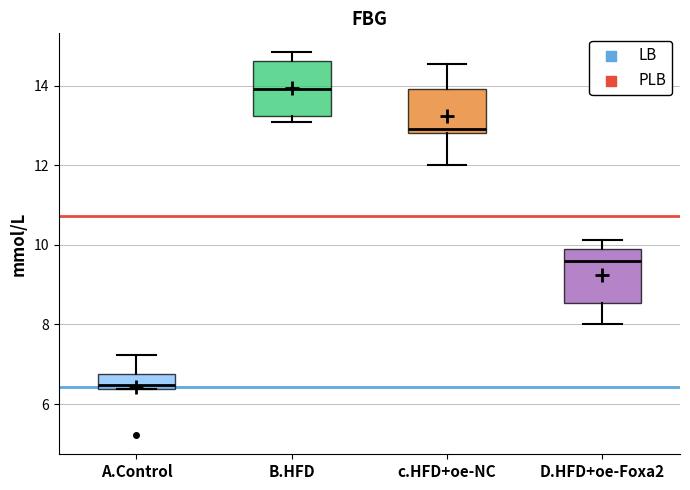

Which box's median line is the lowest?

A.Control